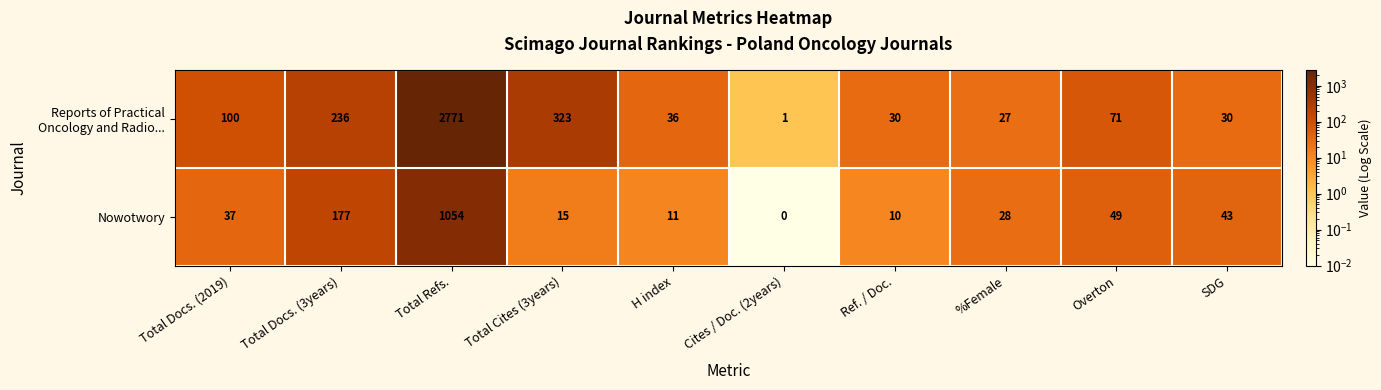

The value of Nowotwory at H index is 16. True or false?

False